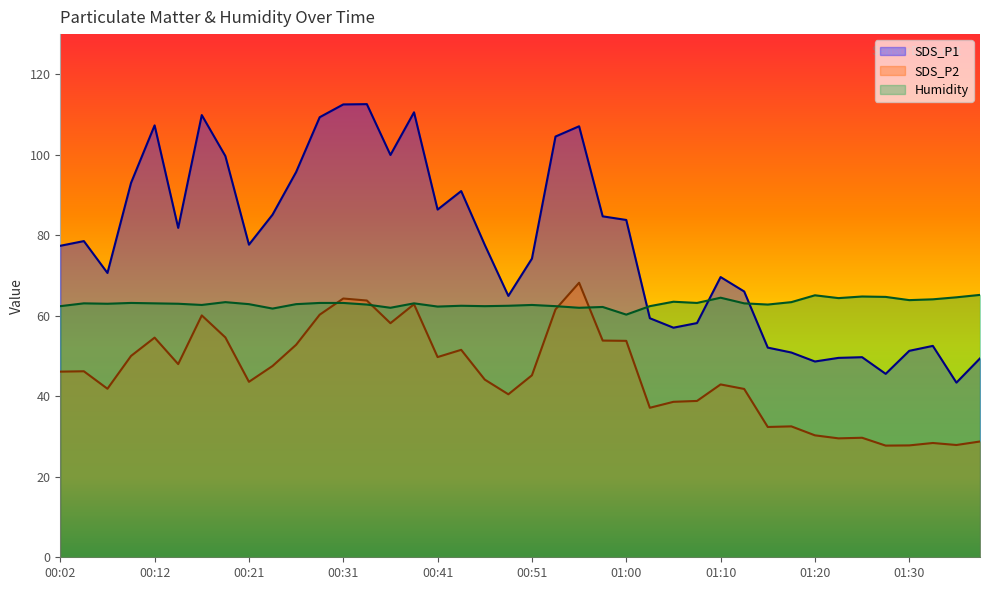

The value of Humidity at 01:15 is 15.9. True or false?

False